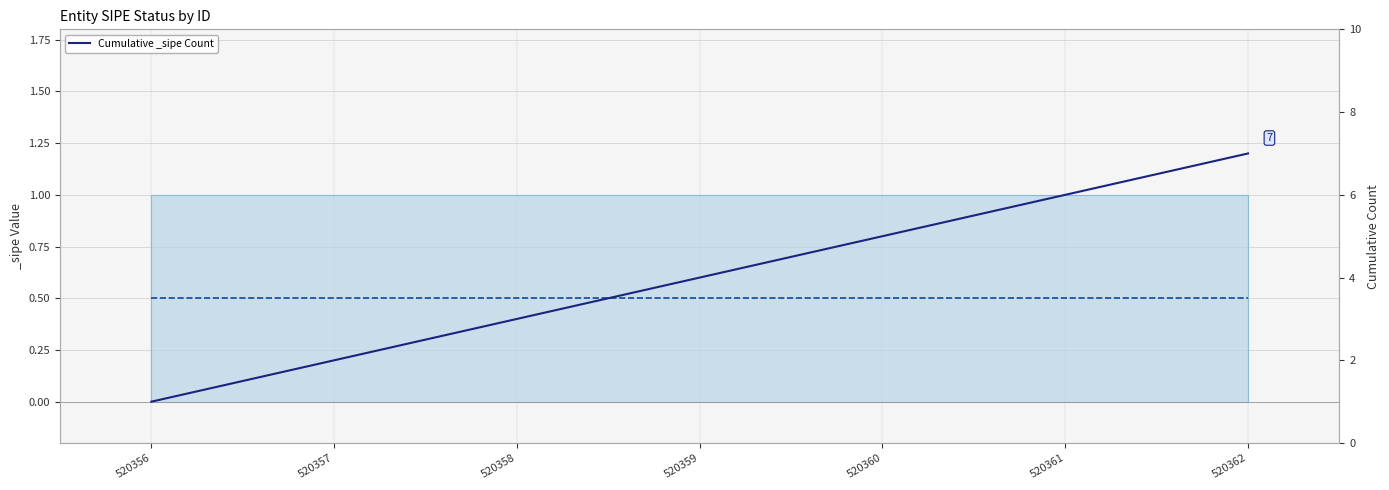

What is the value of the 7th point from the left?

7